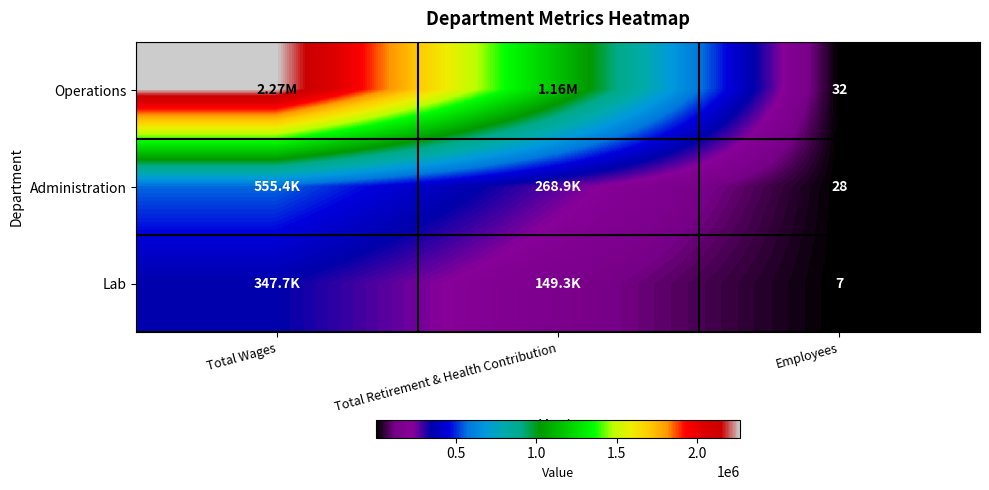

Between Total Wages and Total Retirement & Health Contribution, which series saw the biggest shift?

Operations